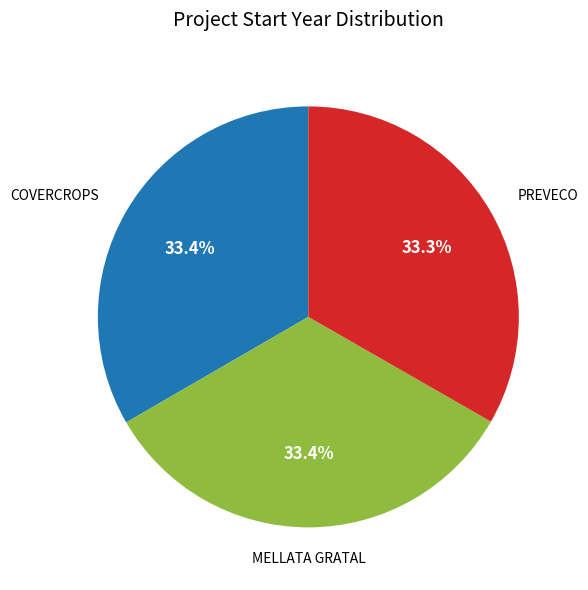

Is there a majority slice in this chart?

No